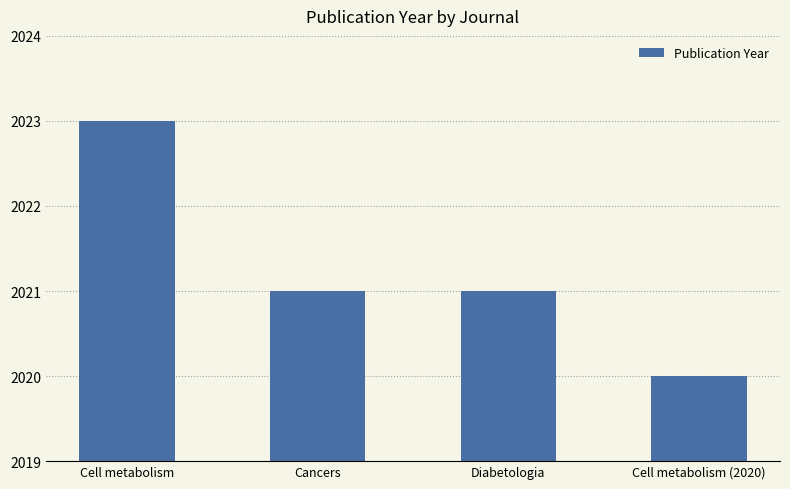

Reading left to right, transcribe all the data shown in this chart.

2023	2021	2021	2020